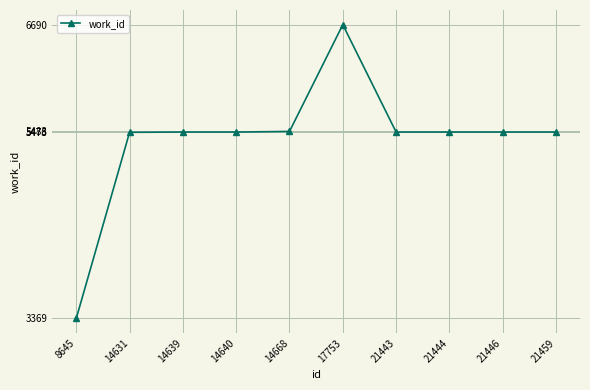

What is the sum of the values at 14640 and 14668?

10959